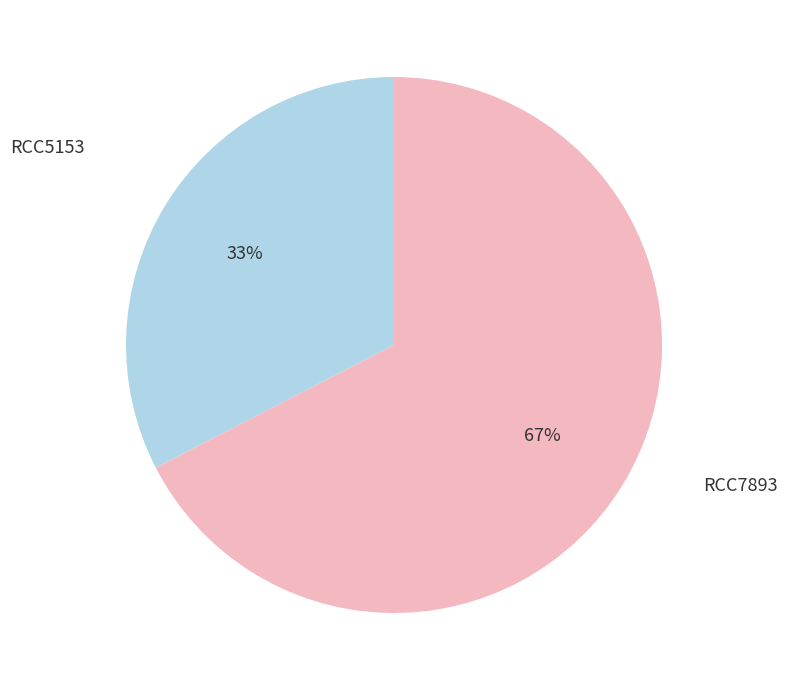

How many slices are in this pie chart?

2